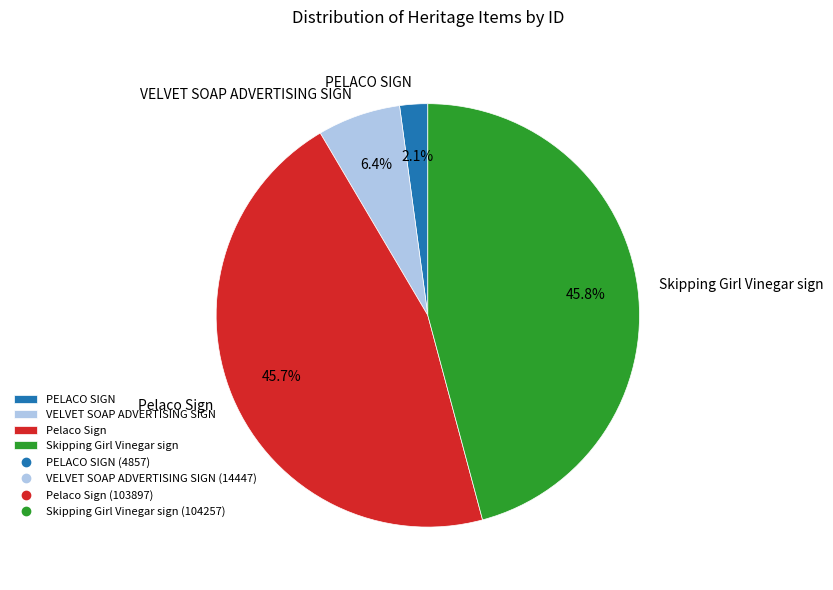

Is there any slice that represents more than half of the pie?

No